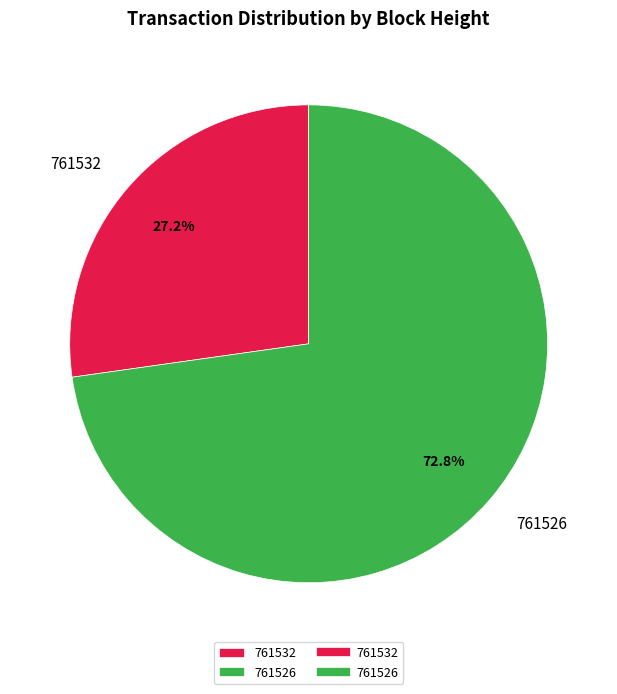

Is it true that 761526 is 73% of the pie?

True